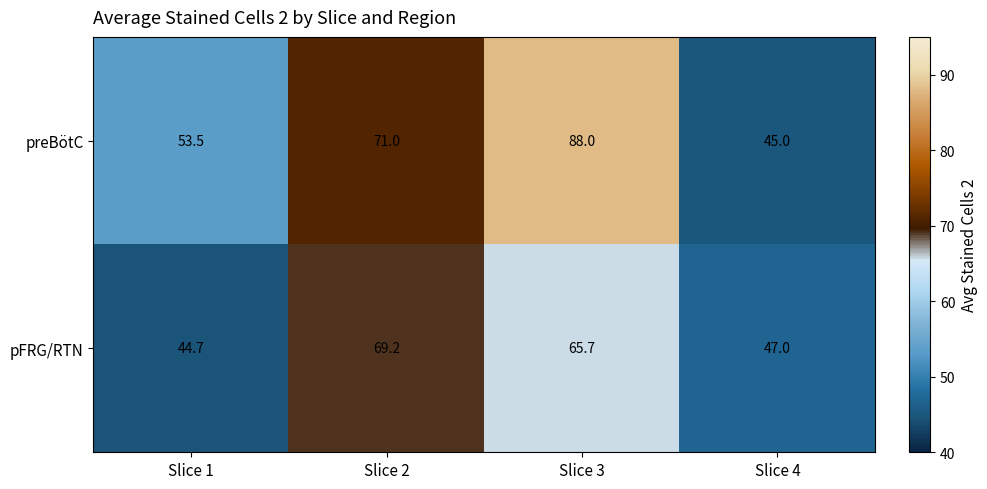

Which category has the highest value in the preBötC series?

Slice 3